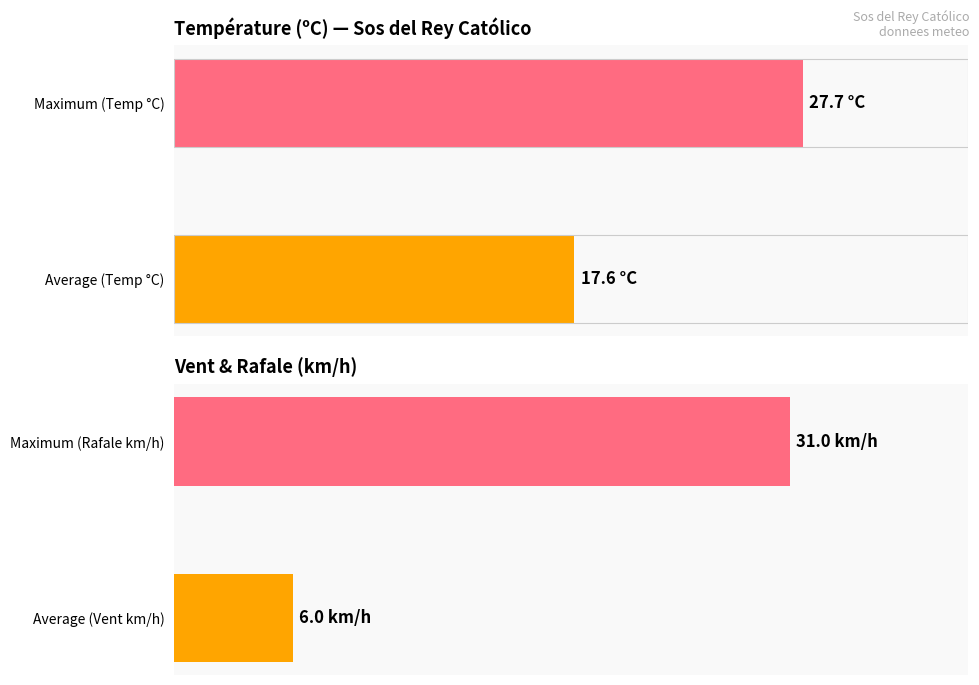

Which series has the largest range (max minus min)?

Vent / Rafale (km/h)